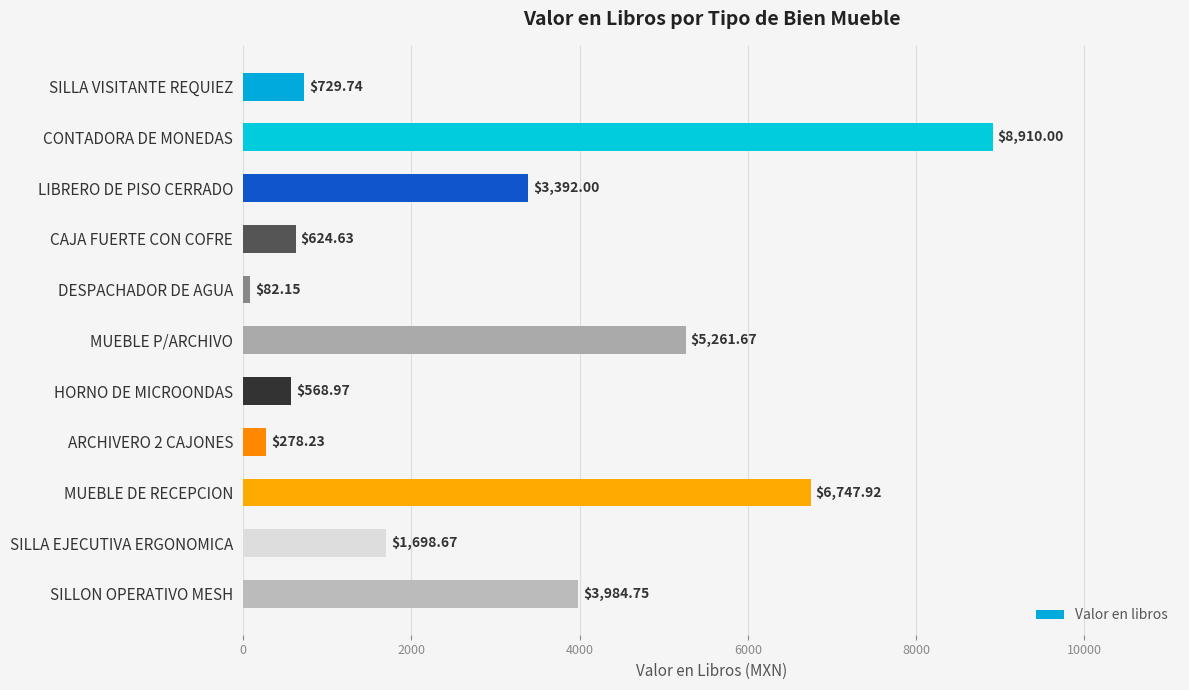

At which label is the value closest to 4496?

SILLON OPERATIVO MESH